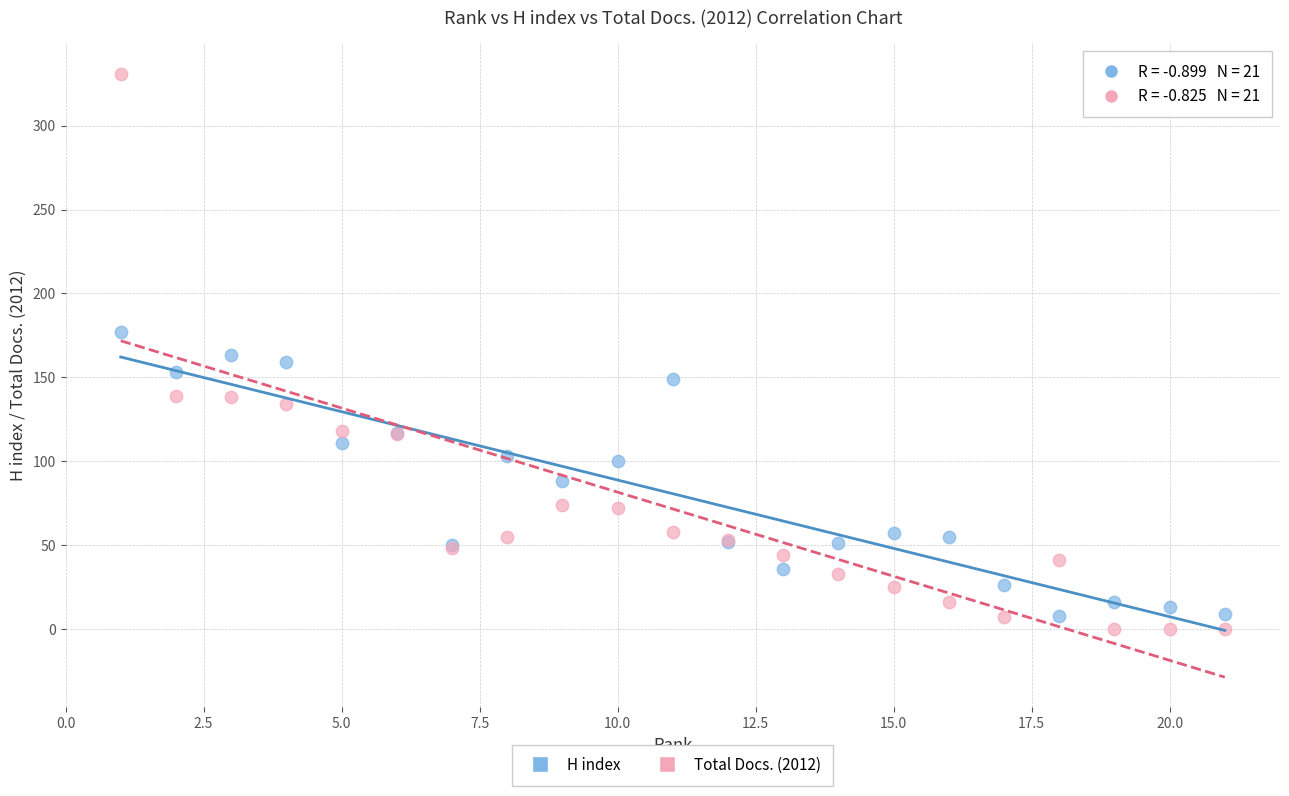

Which series contains the lowest Y value?

Total Docs. (2012)